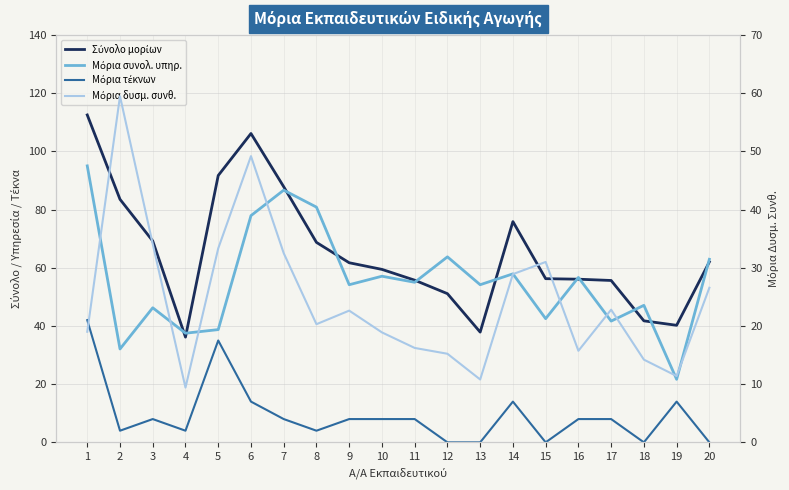

What is the spread (max minus min) of values at 20?

62.0